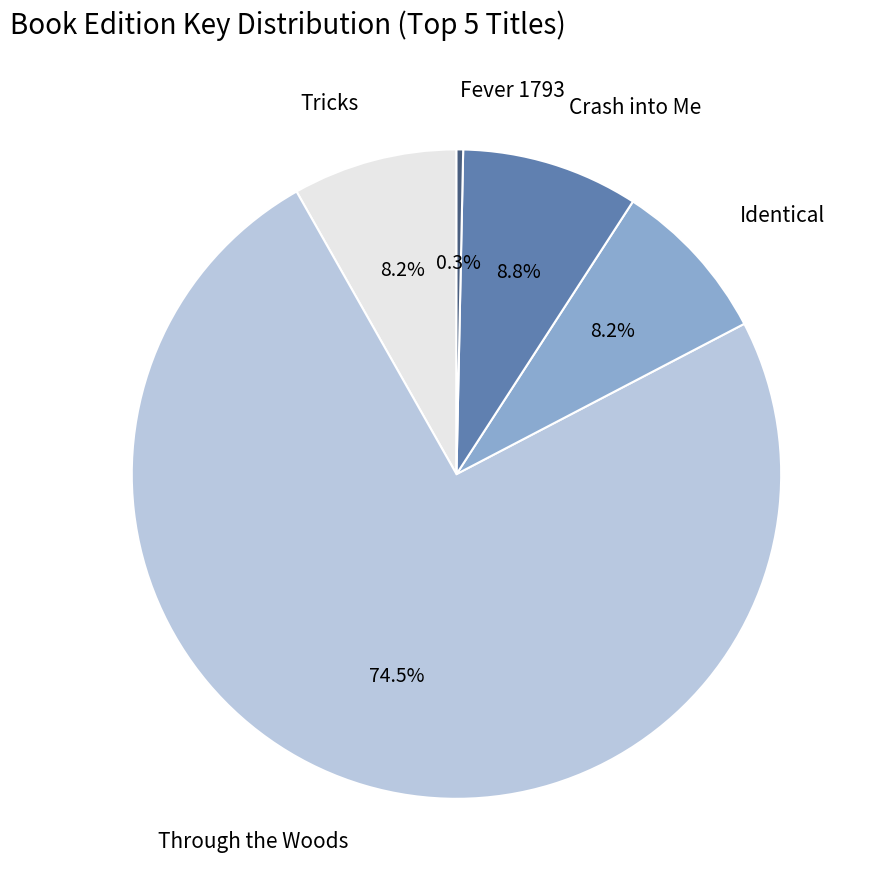

To the nearest percent, what percentage of the pie is Tricks?

8%